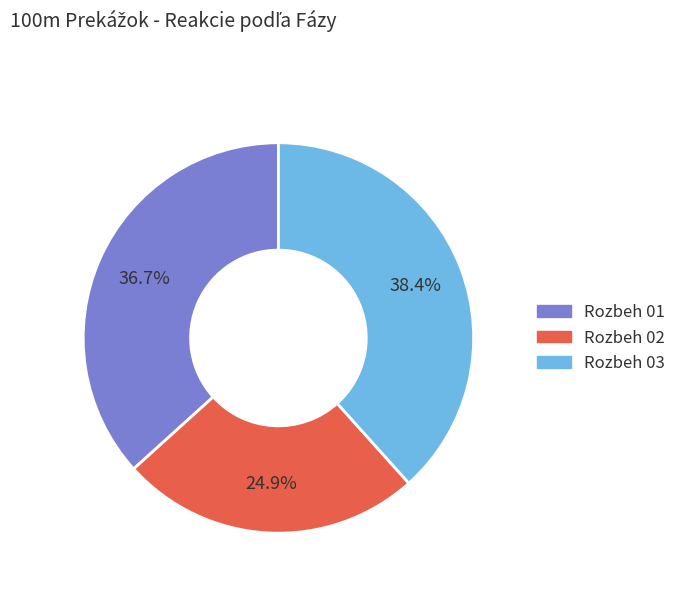

What percentage is NOT represented by Rozbeh 01?

63.3%